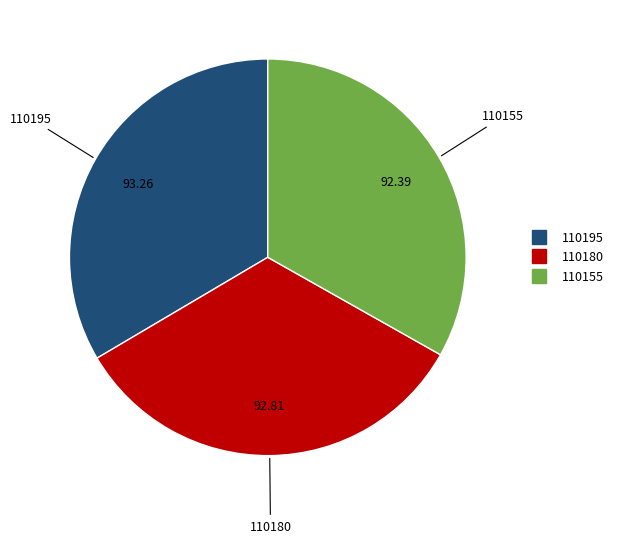

How many segments does this pie chart have?

3